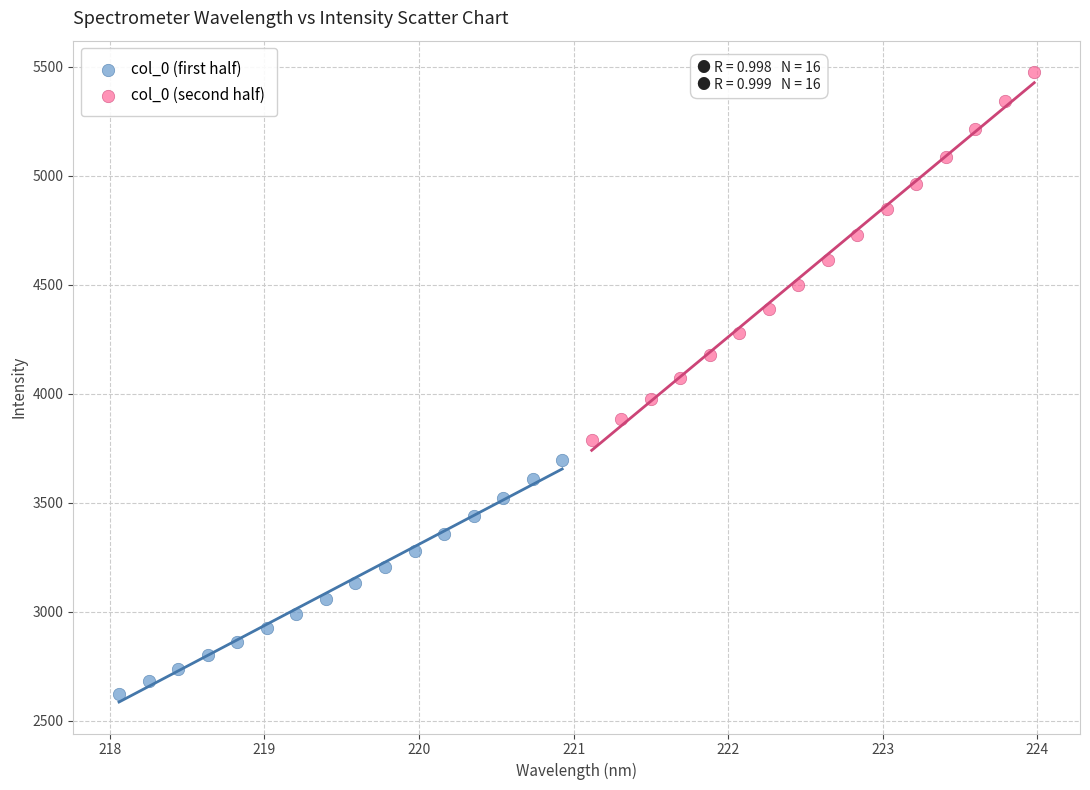

What are all the series names shown in the legend?

col_0 (first half), col_0 (second half)